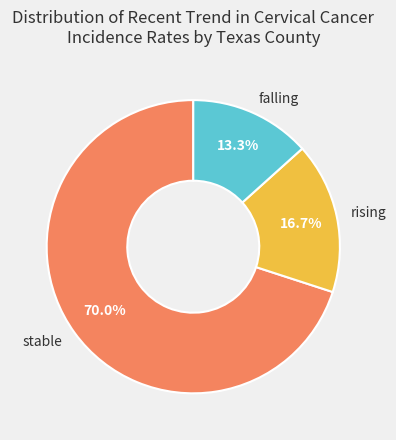

Is there any slice that represents more than half of the pie?

Yes